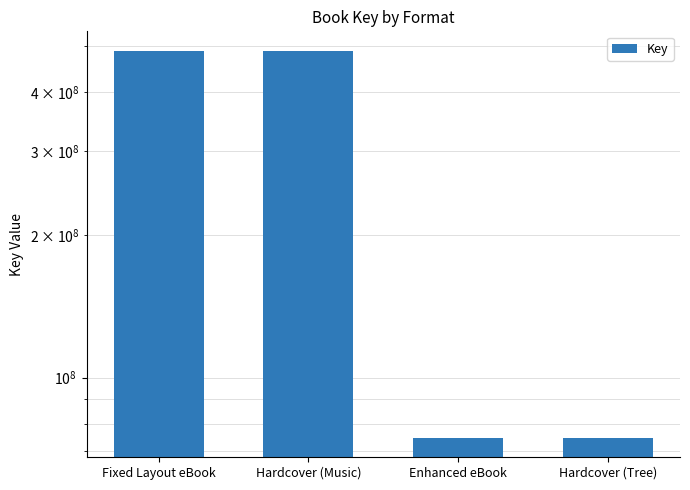

What is the ratio of the value at Hardcover (Music) to the value at Enhanced eBook?

6.6